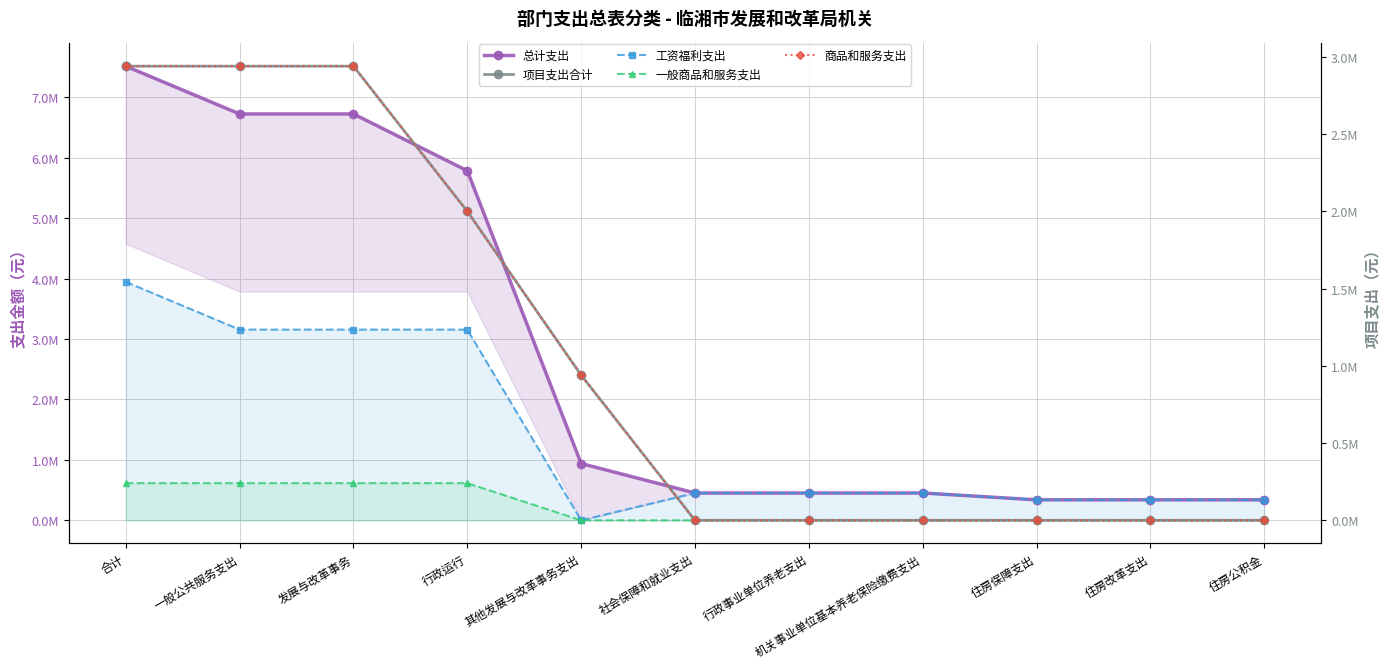

True or false: 工资福利支出 and 总计支出 intersect in this chart.

False